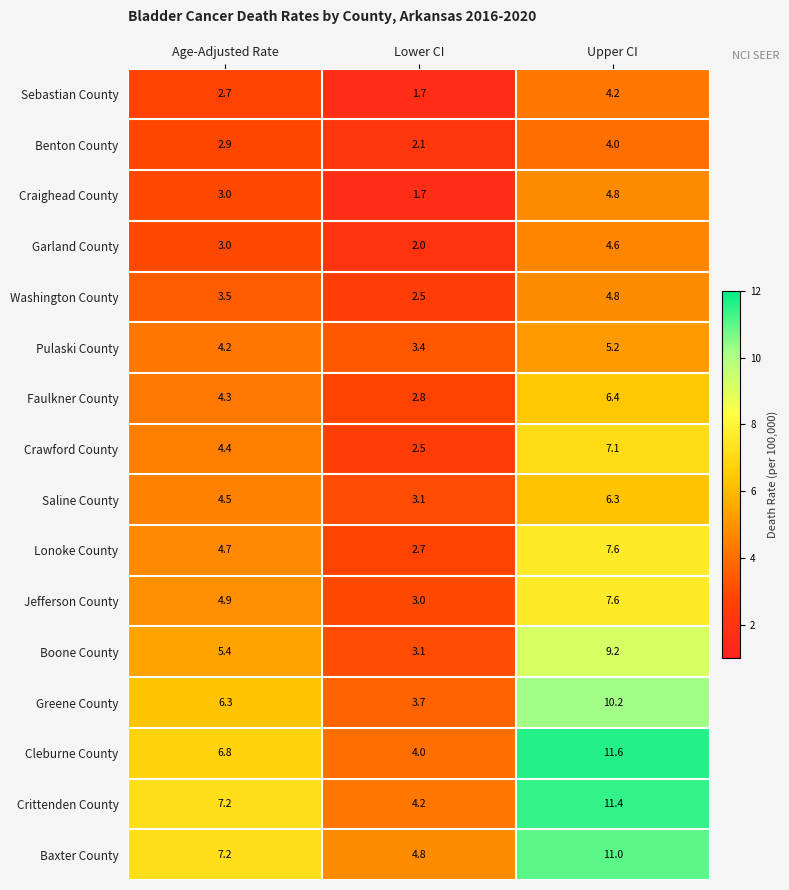

Rank the categories by Boone County value from highest to lowest.

Upper CI, Age-Adjusted Rate, Lower CI